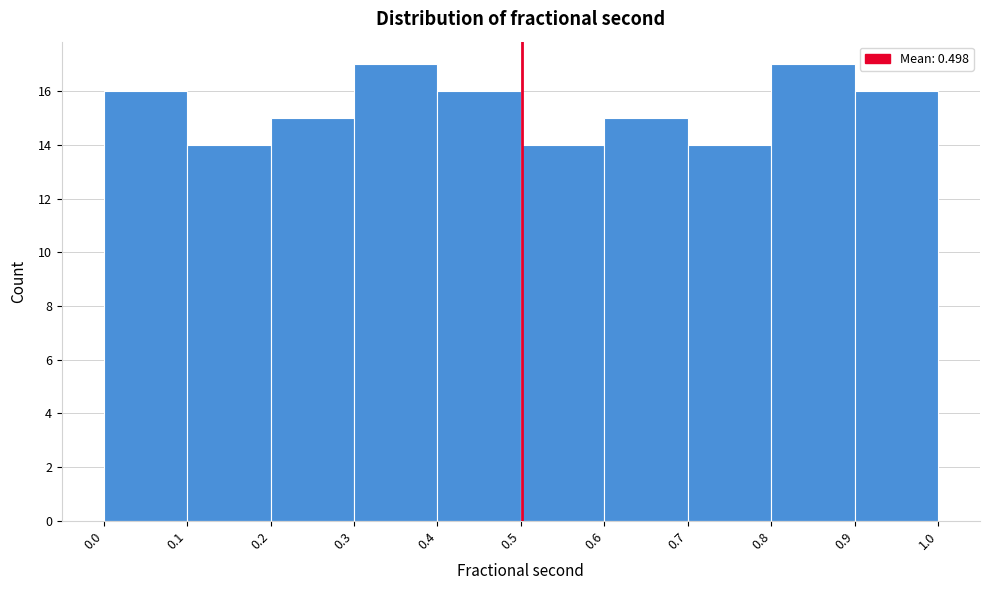

Reading left to right, transcribe this chart: for each bar, give the range it covers on the x-axis and its height. The values are not printed on the chart, so give them approximately, as read against the axis.

0.0 to 0.1: 16
0.1 to 0.2: 14
0.2 to 0.3: 15
0.3 to 0.4: 17
0.4 to 0.5: 16
0.5 to 0.6: 14
0.6 to 0.7: 15
0.7 to 0.8: 14
0.8 to 0.9: 17
0.9 to 1.0: 16